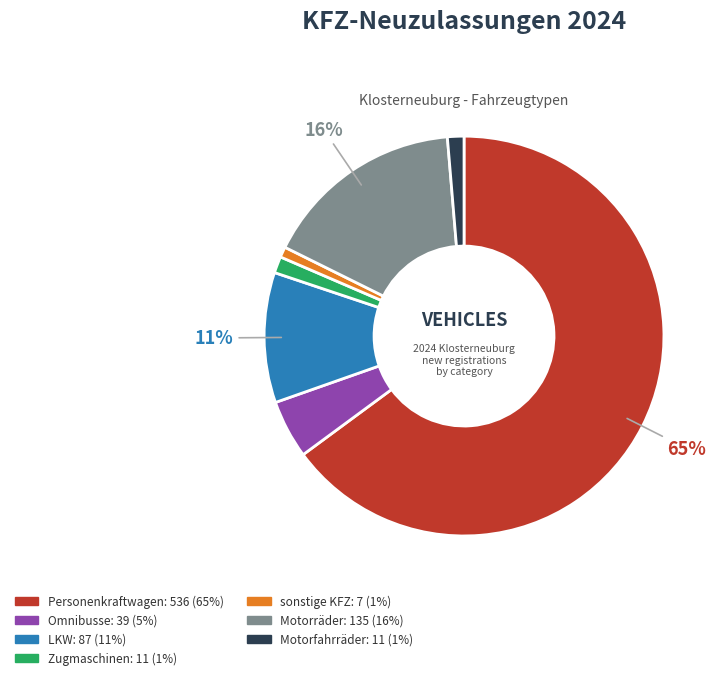

Which slice is the largest?

Personenkraftwagen